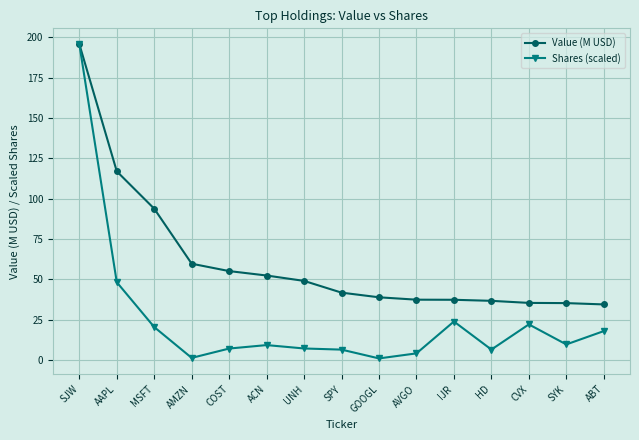

What is the label of the 13th point from the left?

CVX